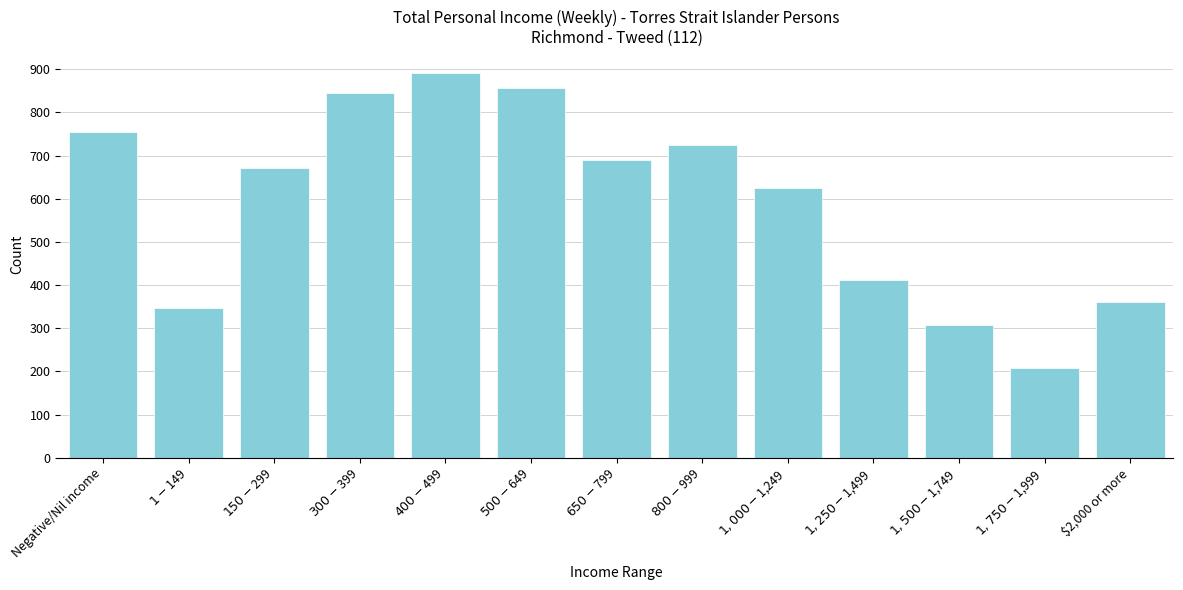

Reading left to right, extract all data points from this chart.

754	346	671	845	892	857	690	724	625	412	307	208	361